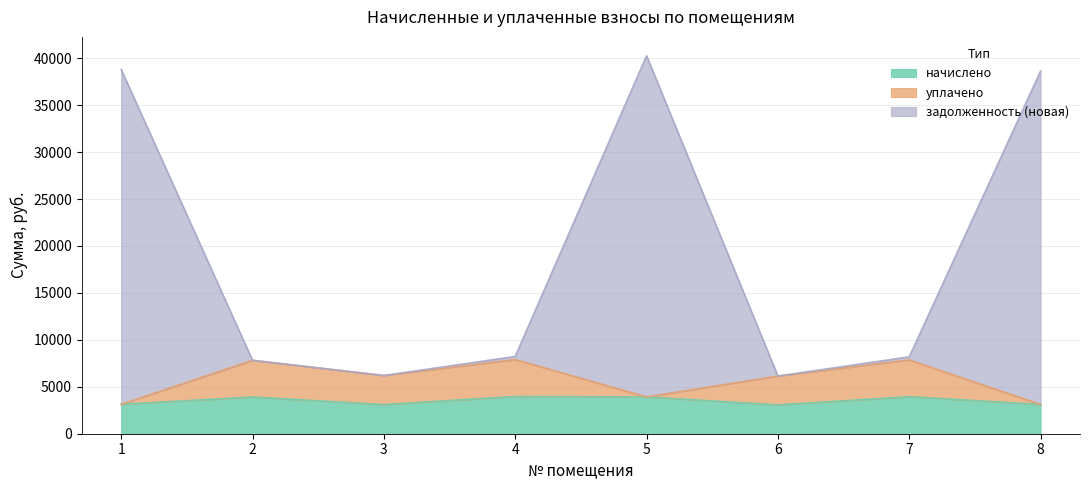

Is the value of задолженность (новая) at 1 greater than the value of уплачено at 2?

Yes